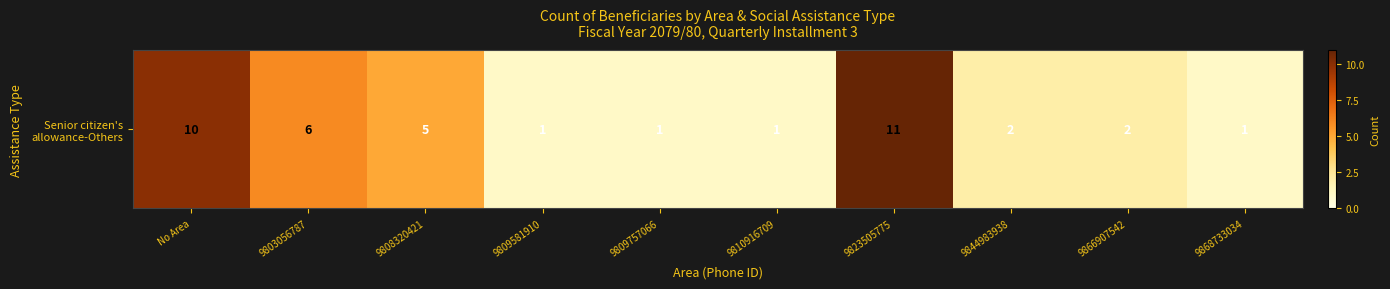

The value at 9810916709 is 1. True or false?

True